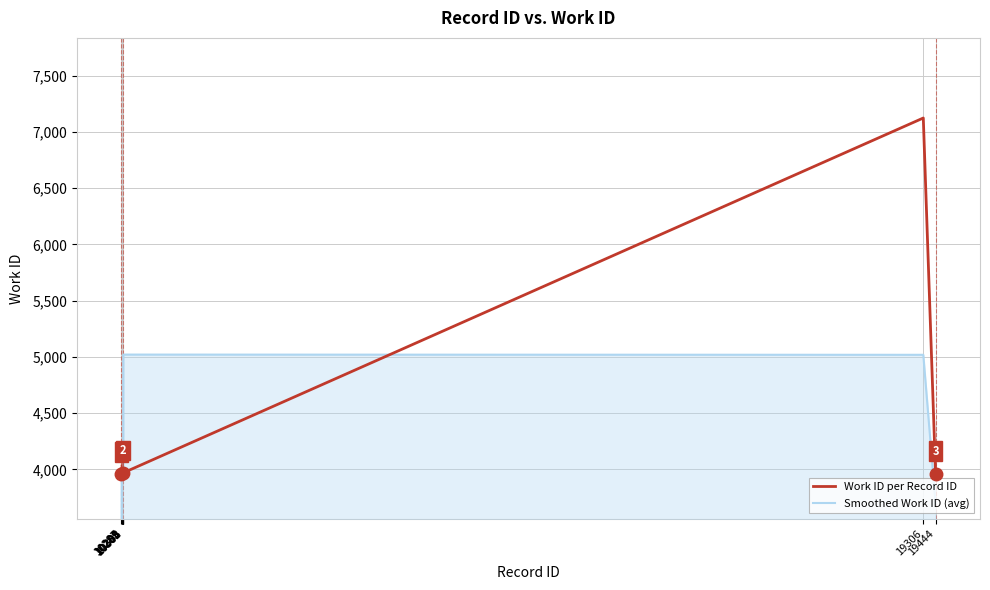

What is the value of the Smoothed Work ID (avg) point at the 1st from the left?

2637.7